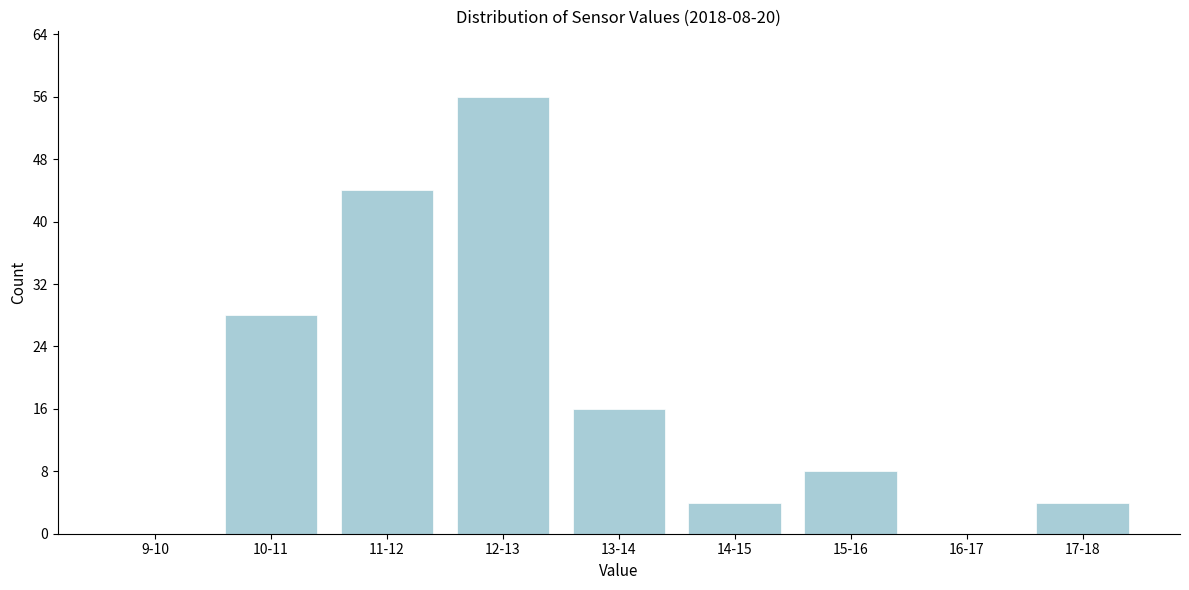

Reading left to right, list all the values displayed in this chart.

9-10=0	10-11=28	11-12=44	12-13=56	13-14=16	14-15=4	15-16=8	16-17=0	17-18=4